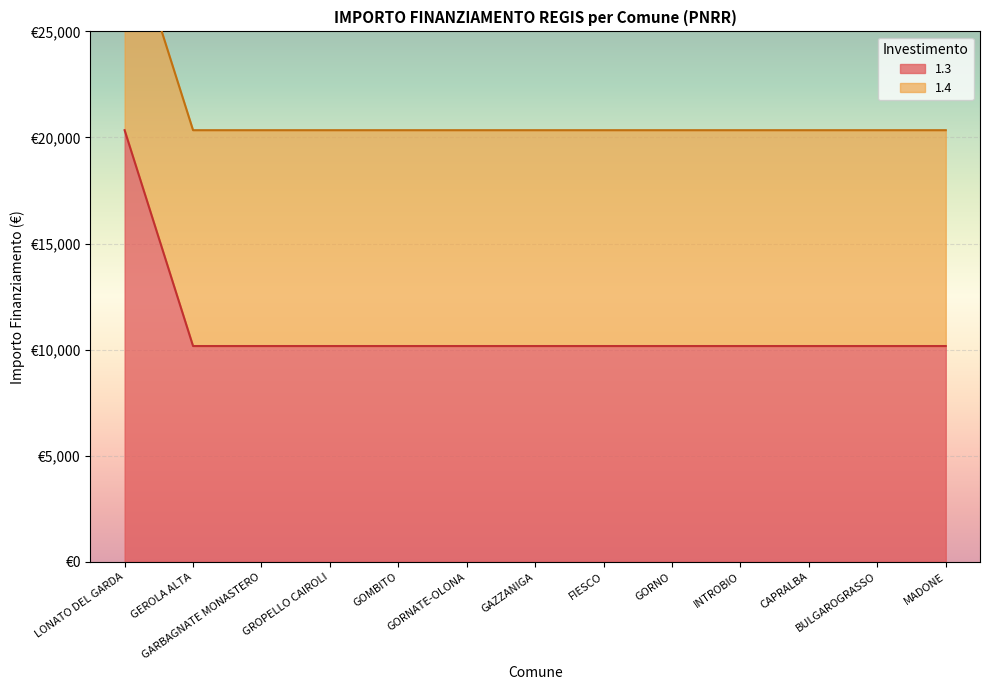

Reading left to right, list all the values displayed in this chart.

LONATO DEL GARDA=20344	GEROLA ALTA=10172	GARBAGNATE MONASTERO=10172	GROPELLO CAIROLI=10172	GOMBITO=10172	GORNATE-OLONA=10172	GAZZANIGA=10172	FIESCO=10172	GORNO=10172	INTROBIO=10172	CAPRALBA=10172	BULGAROGRASSO=10172	MADONE=10172